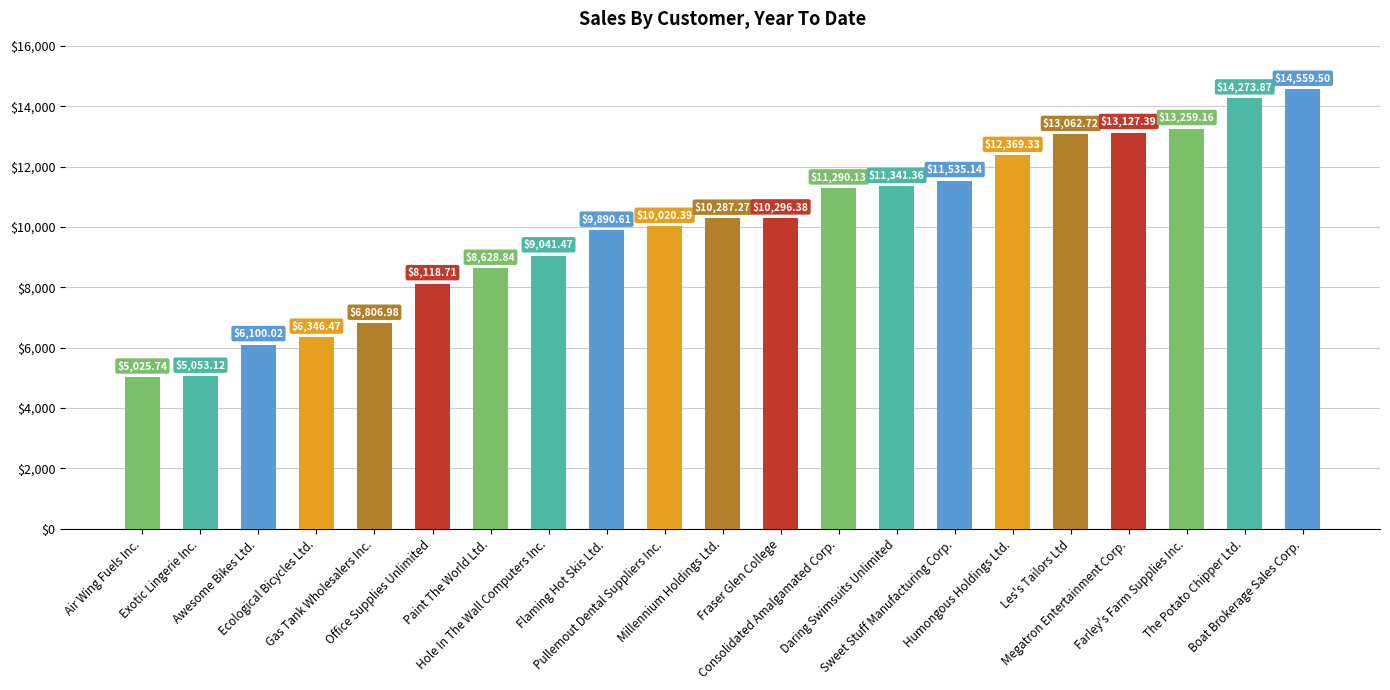

Between Sweet Stuff Manufacturing Corp. and Exotic Lingerie Inc., which is larger?

Sweet Stuff Manufacturing Corp.